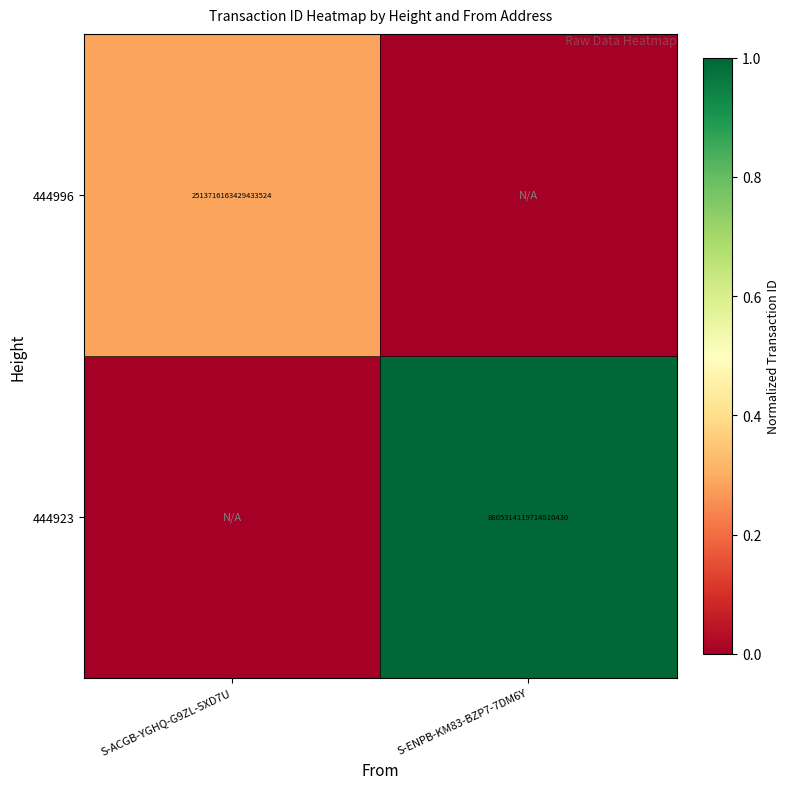

The value of 444923 at S-ENPB-KM83-BZP7-7DM6Y is 8805314119714810880. True or false?

True